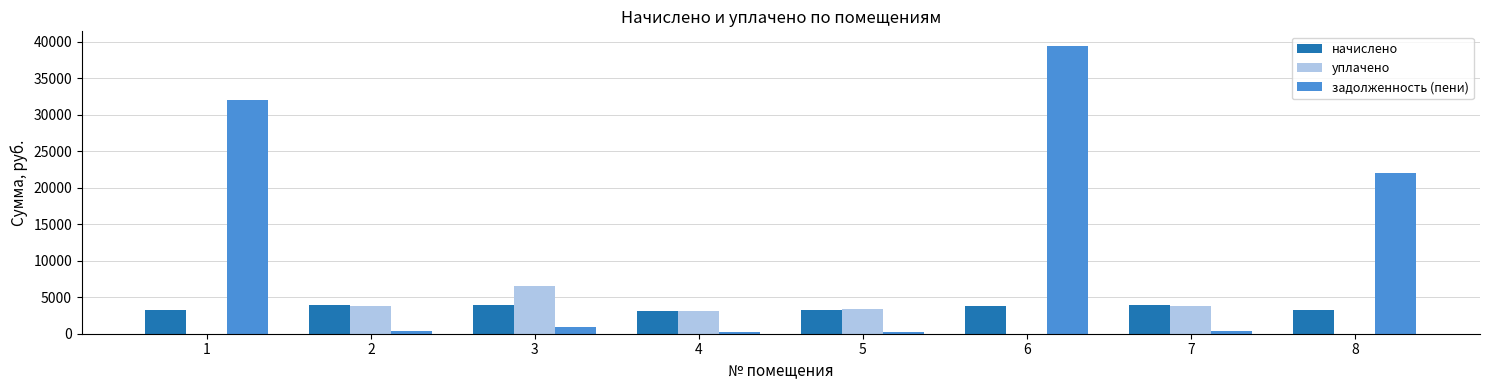

The value of начислено at 6 is 5100.2. True or false?

False